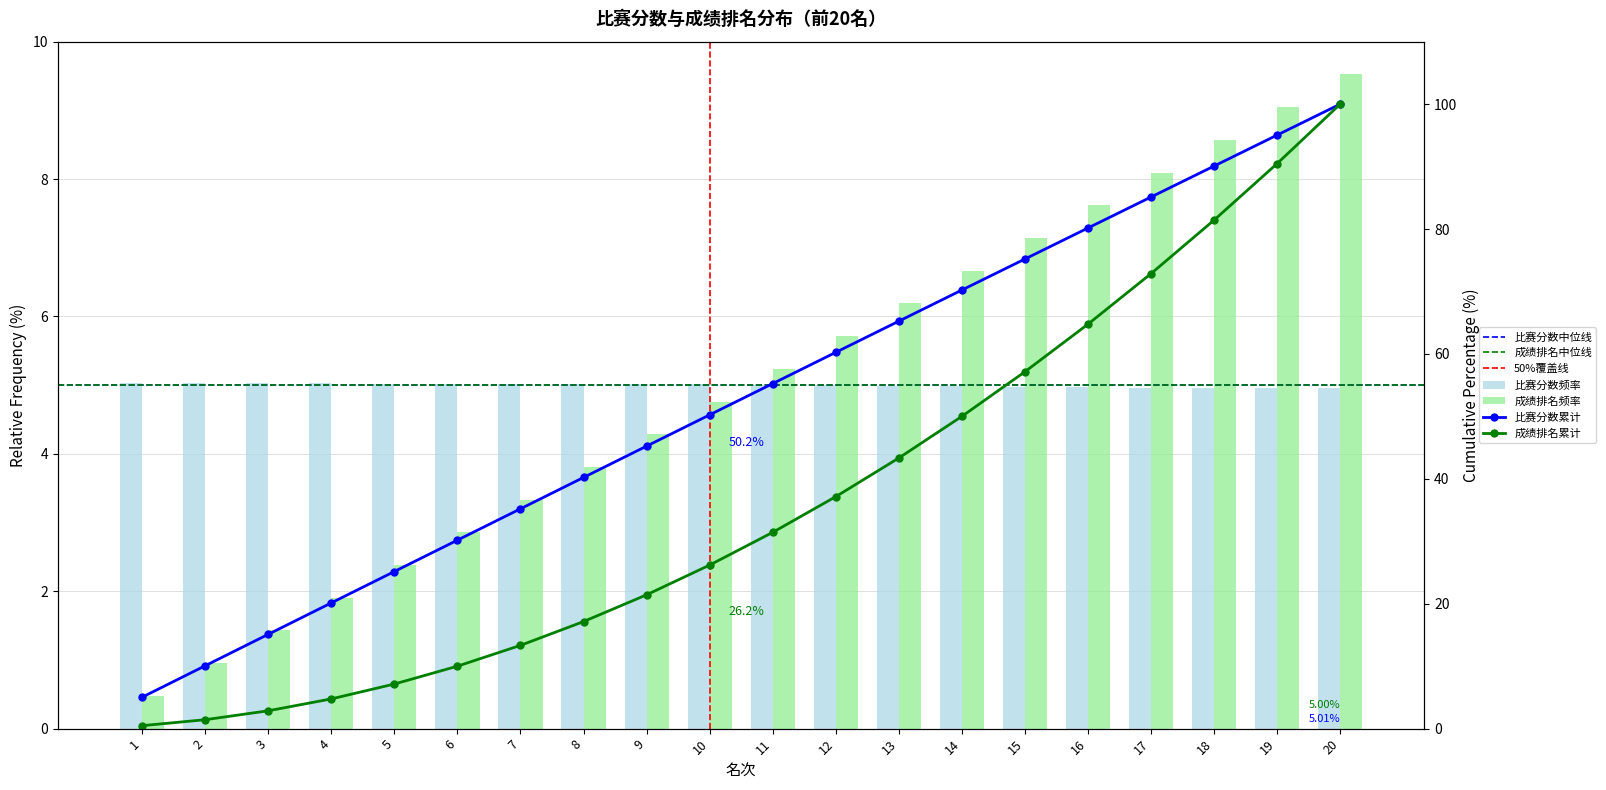

How many values in the 比赛分数 series are below 5?

8